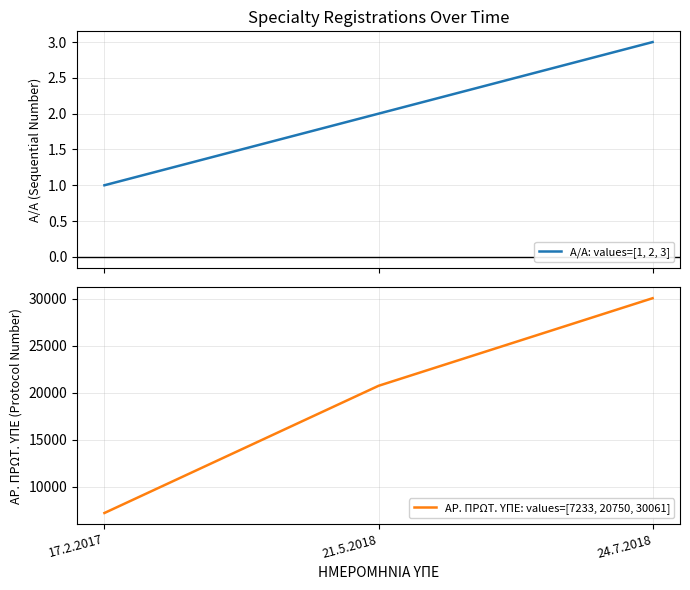

What is the maximum value for ΑΡ. ΠΡΩΤ. ΥΠΕ: values=[7233, 20750, 30061]?

30061